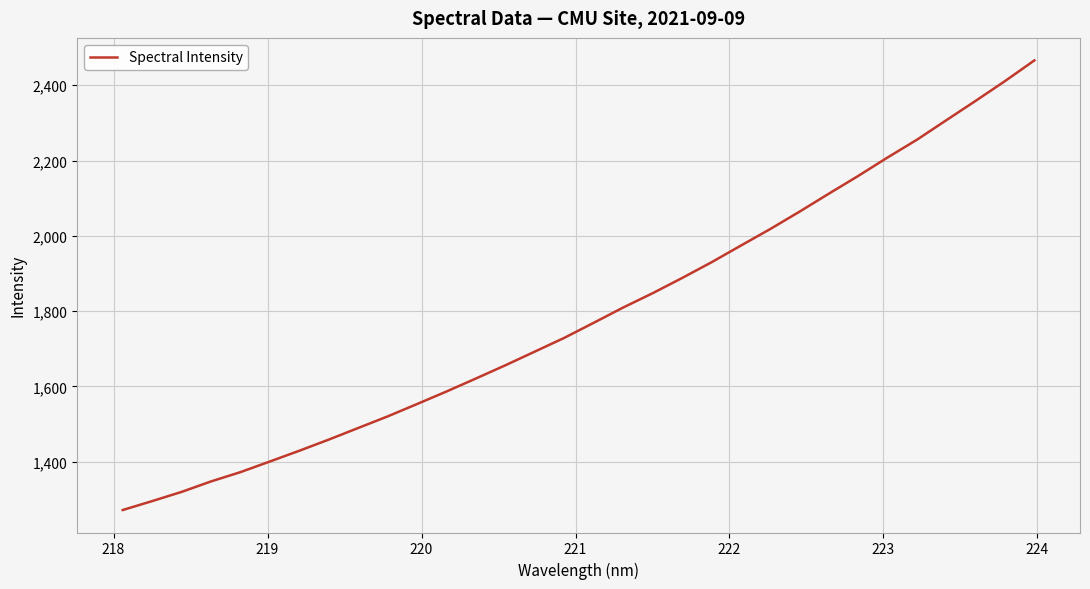

What is the smallest value displayed?

1271.8